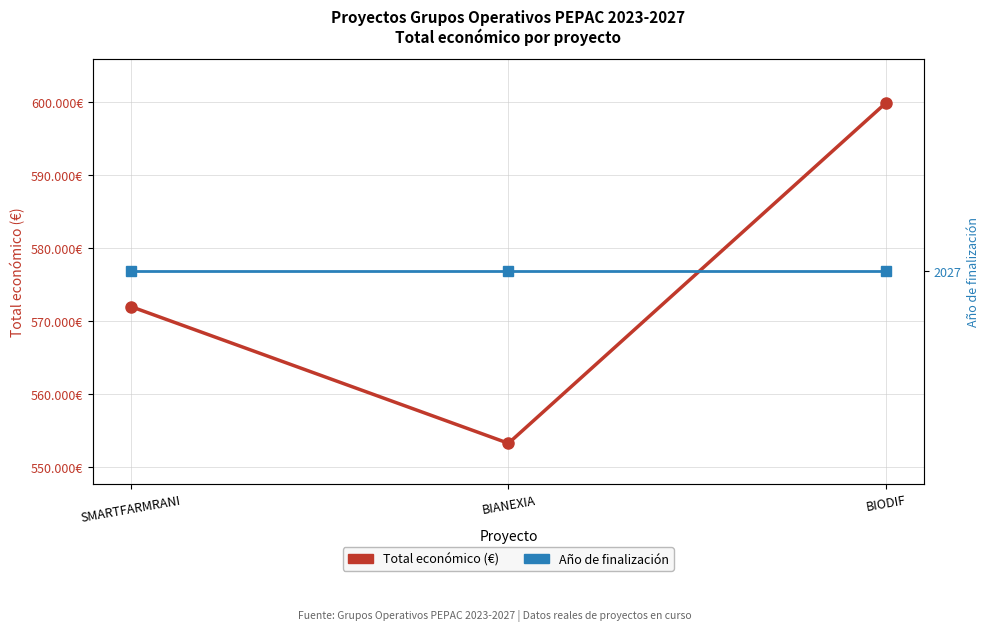

How many data points does each series have?

3